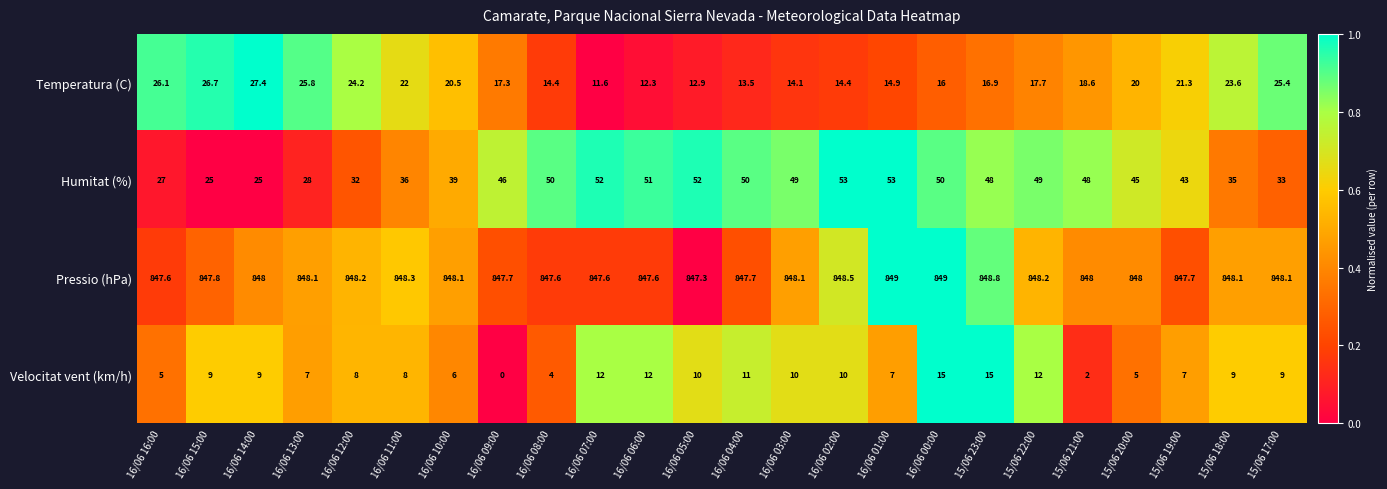

Where is Humitat (%) nearest to the value 39?

16/06 10:00